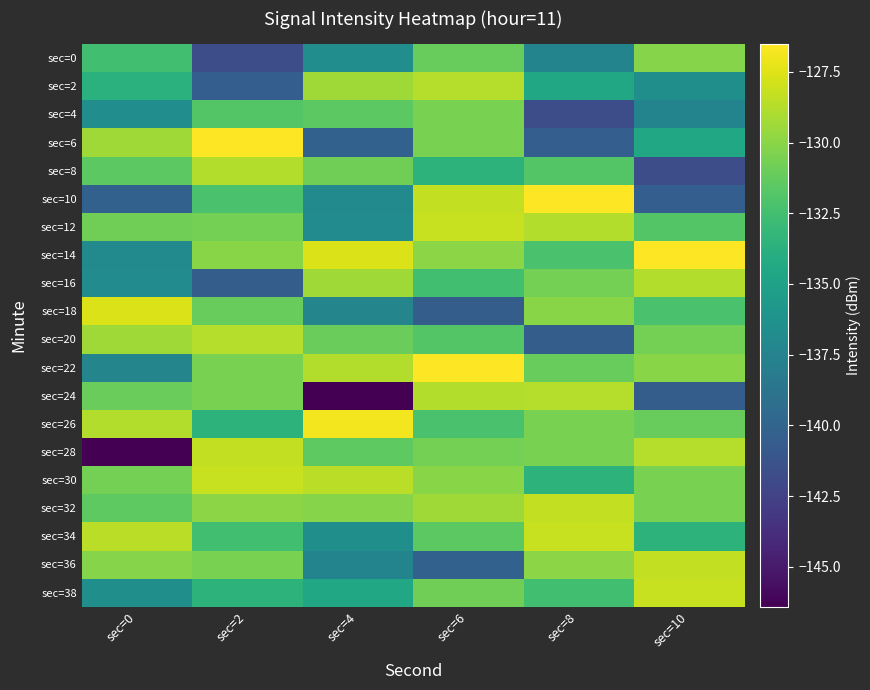

Which series has the widest spread of values?

sec=28